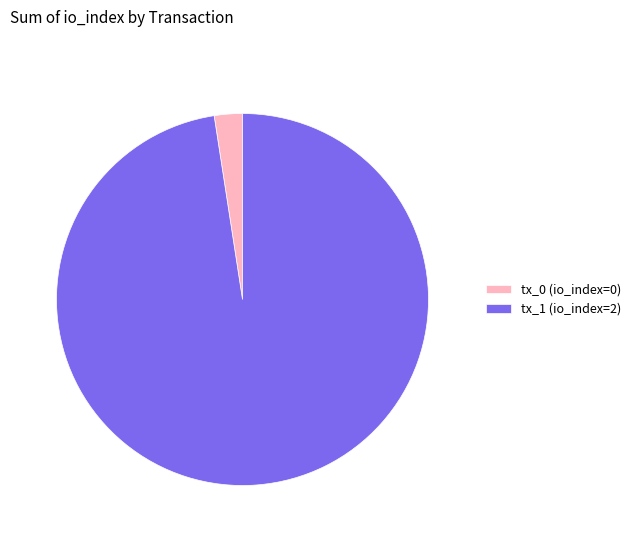

Between tx_0 (io_index=0) and tx_1 (io_index=2), which is larger?

tx_1 (io_index=2)